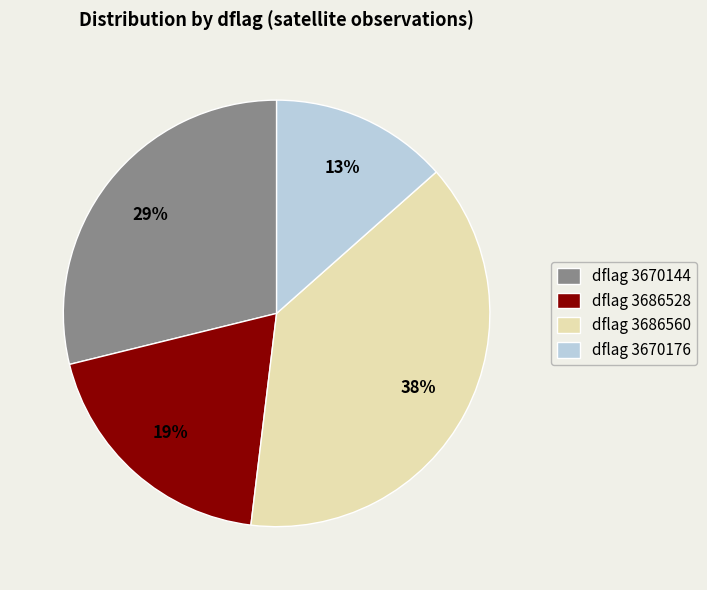

How many segments does this pie chart have?

4